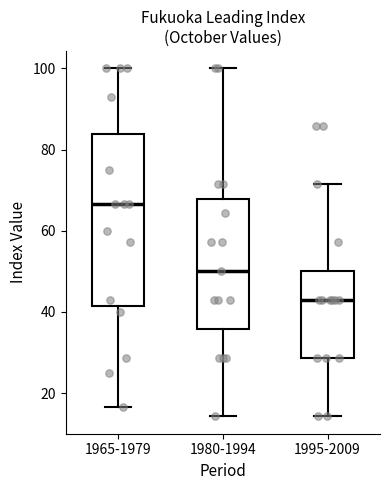

Which box has the lowest median line?

1995-2009